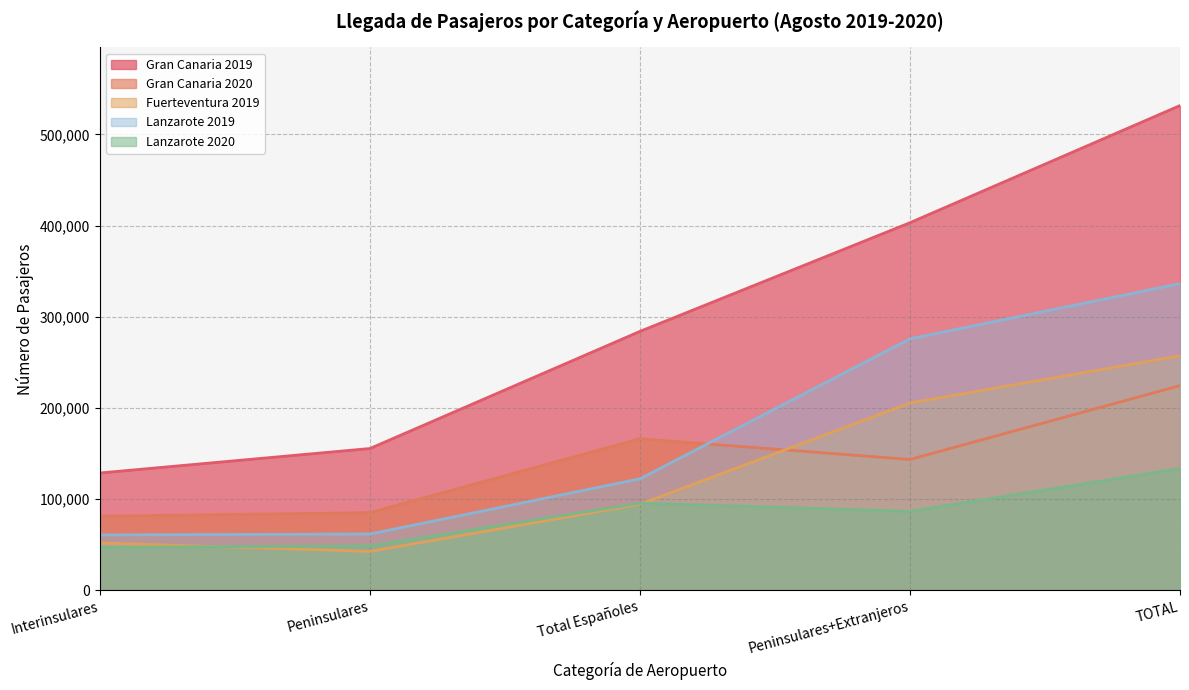

What is the label of the 3rd point from the left?

Total Españoles